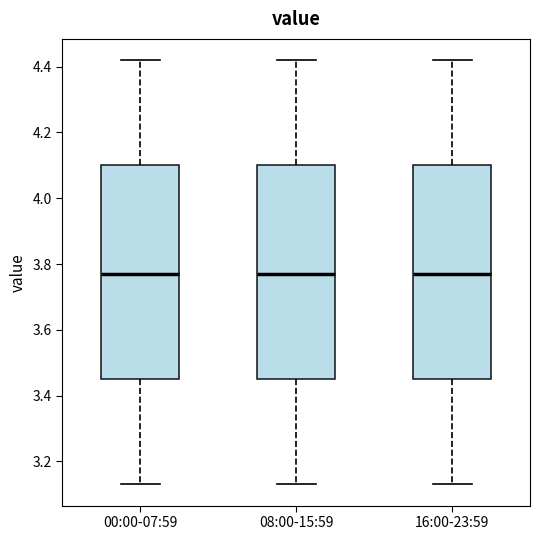

Where is the lower edge of the box for 16:00-23:59 on the y-axis? The values are not printed on the chart, so give them approximately, as read against the axis.

3.46